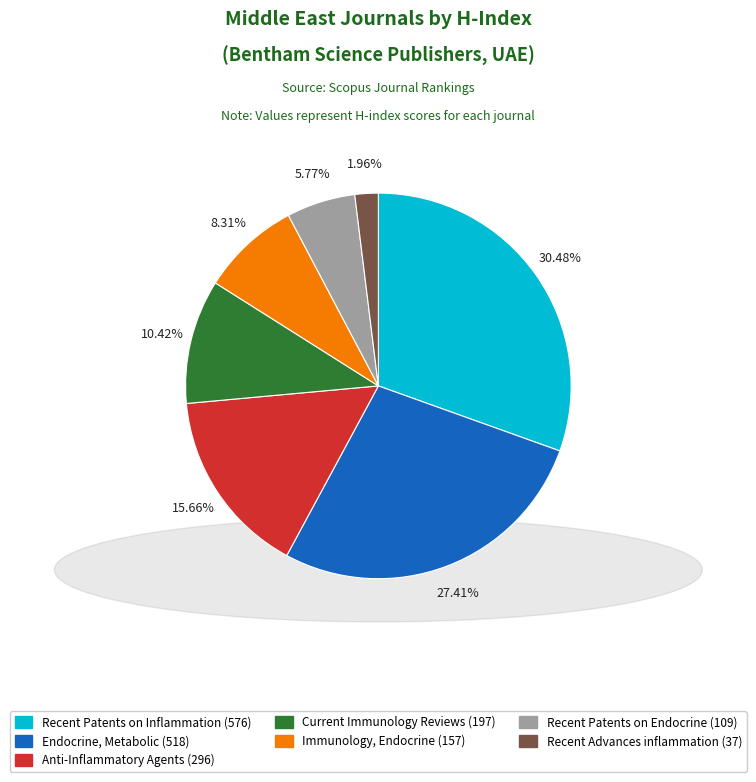

Is there any slice that represents more than half of the pie?

No